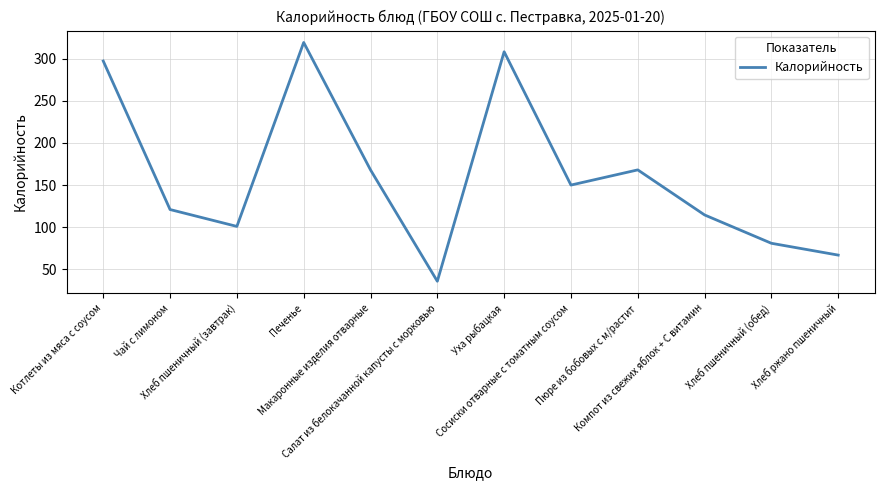

Where does the data first go above 150?

Котлеты из мяса с соусом